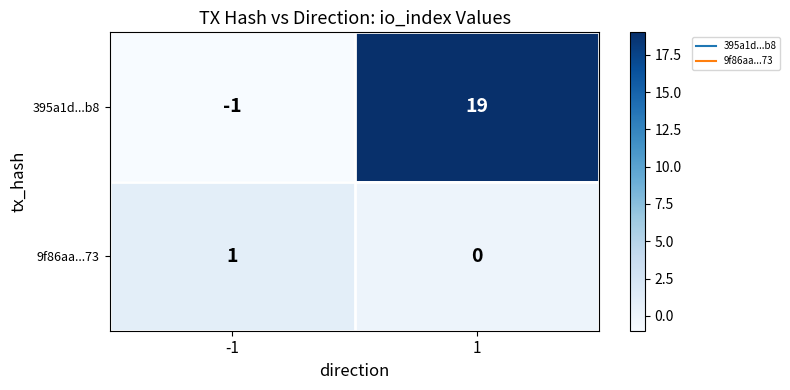

List the series in order of their overall mean, lowest first.

9f86aa...73, 395a1d...b8